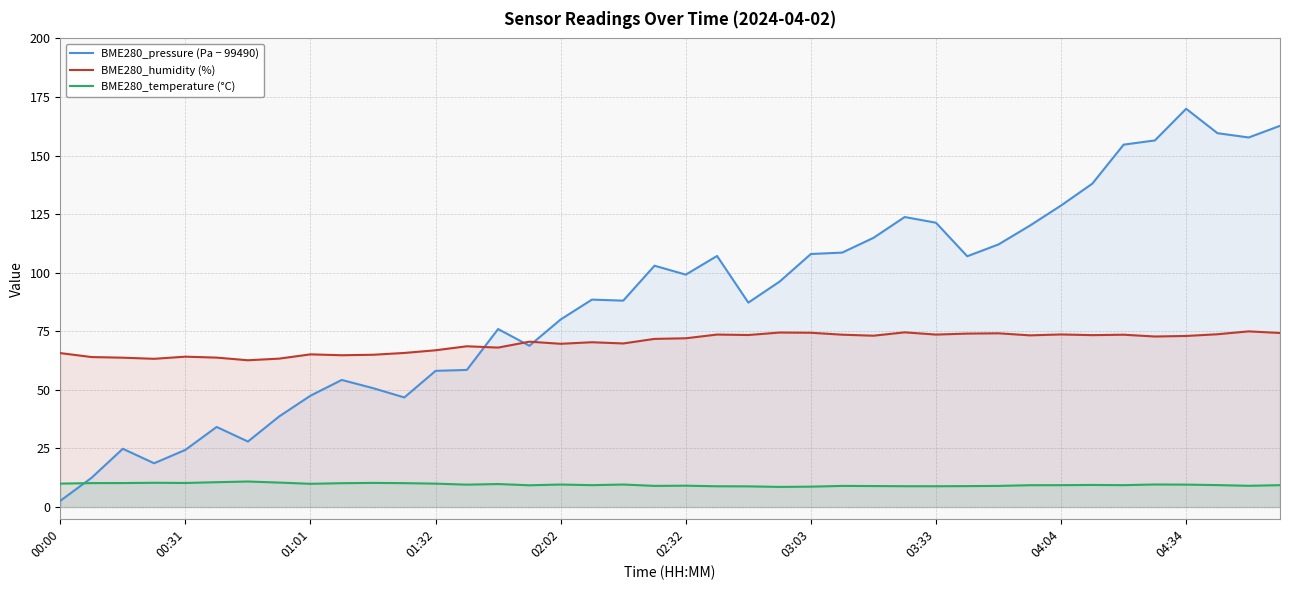

What are all the series names shown in the legend?

BME280_pressure (Pa − 99490), BME280_humidity (%), BME280_temperature (°C)